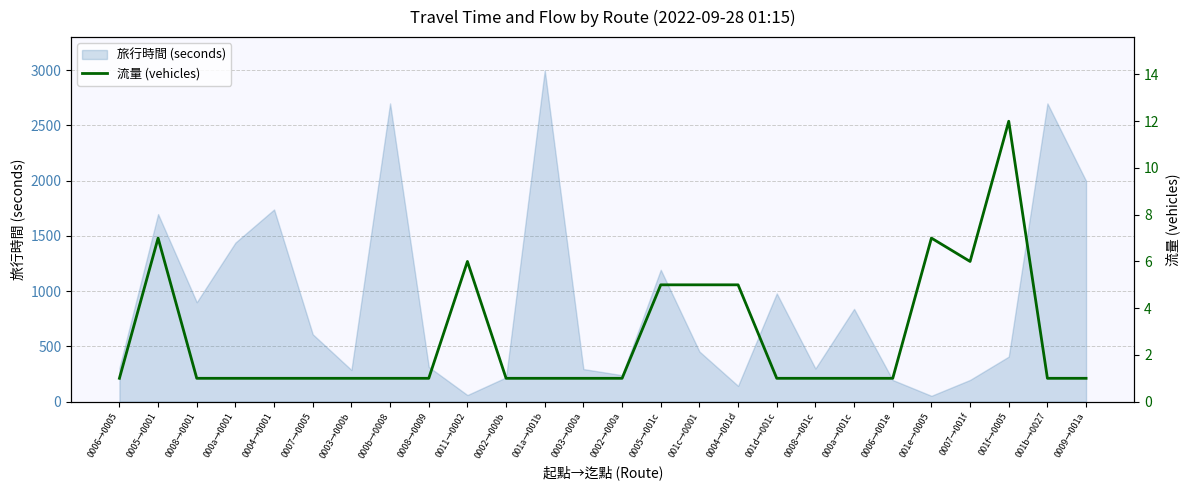

What is the maximum value for 旅行時間 (seconds)?

3000